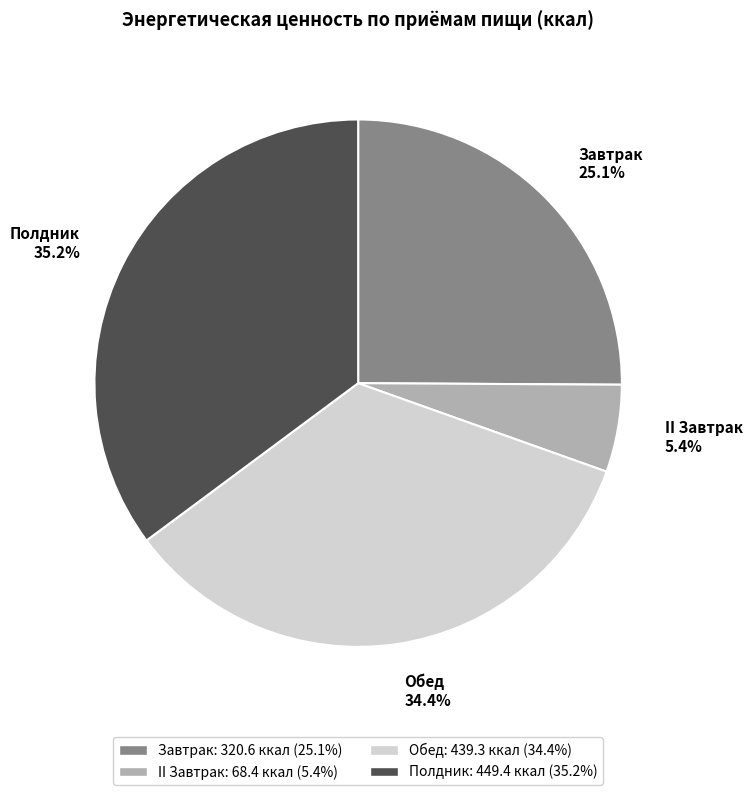

Which has a higher value, Завтрак or II Завтрак?

Завтрак